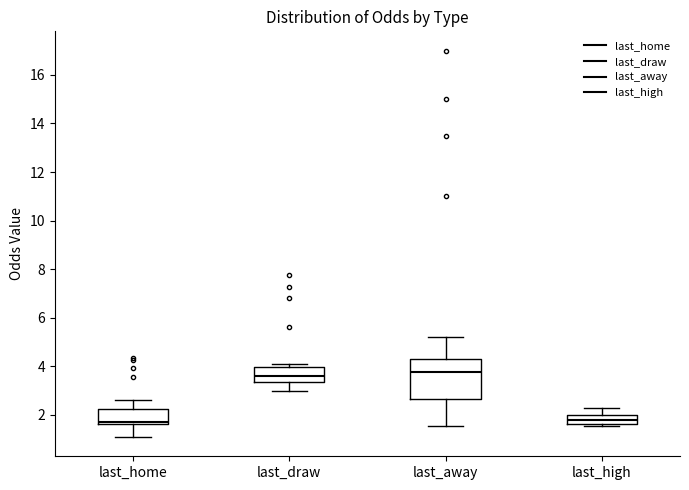

Reading left to right, transcribe this box plot: for each box, give where its median line is, the range the box spans, and where its two whiskers end, as read against the y-axis. The values are not printed on the chart, so give them approximately, as read against the axis.

last_home: median 1.8, box 1.6 to 2.2, whiskers 1.0 to 2.6
last_draw: median 3.6, box 3.4 to 4.0, whiskers 3.0 to 4.2
last_away: median 3.8, box 2.6 to 4.2, whiskers 1.6 to 5.2
last_high: median 1.8, box 1.6 to 2.0, whiskers 1.6 (just below the box's lower edge) to 2.4